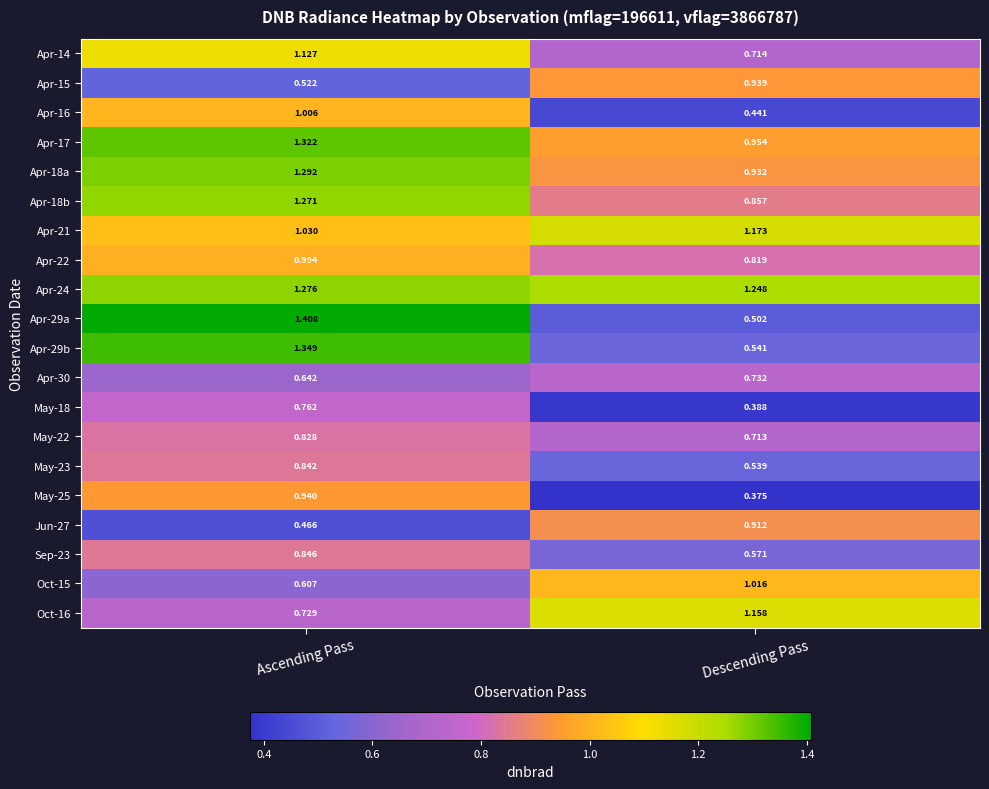

At which category does the chart reach its peak across all series?

Ascending Pass